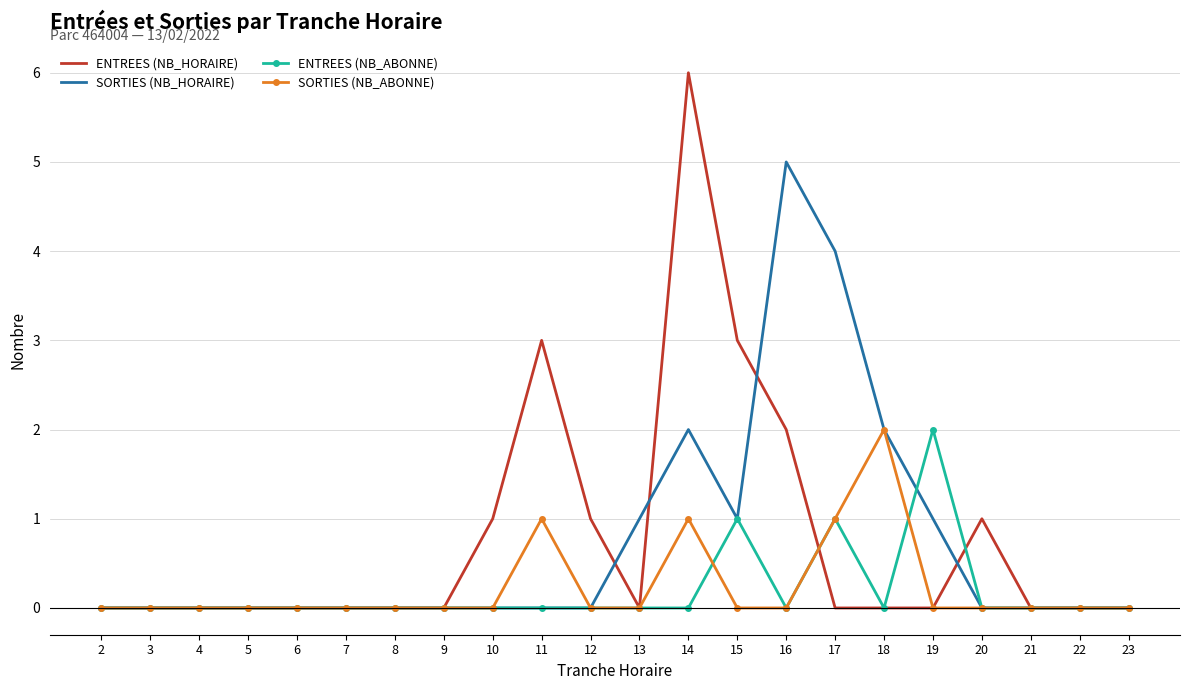

Which series has the largest range (max minus min)?

ENTREES (NB_HORAIRE)